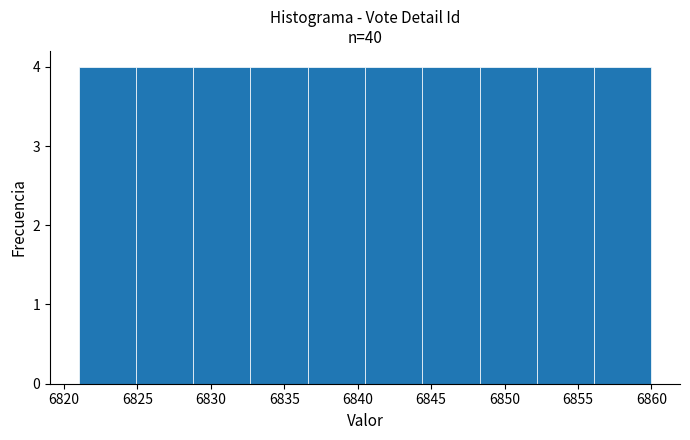

What is the height of the bar covering 6848.3 to 6852.2 on the x-axis? Neither the bar edges nor the heights are printed on the chart, so give them approximately, as read against the axes.

4